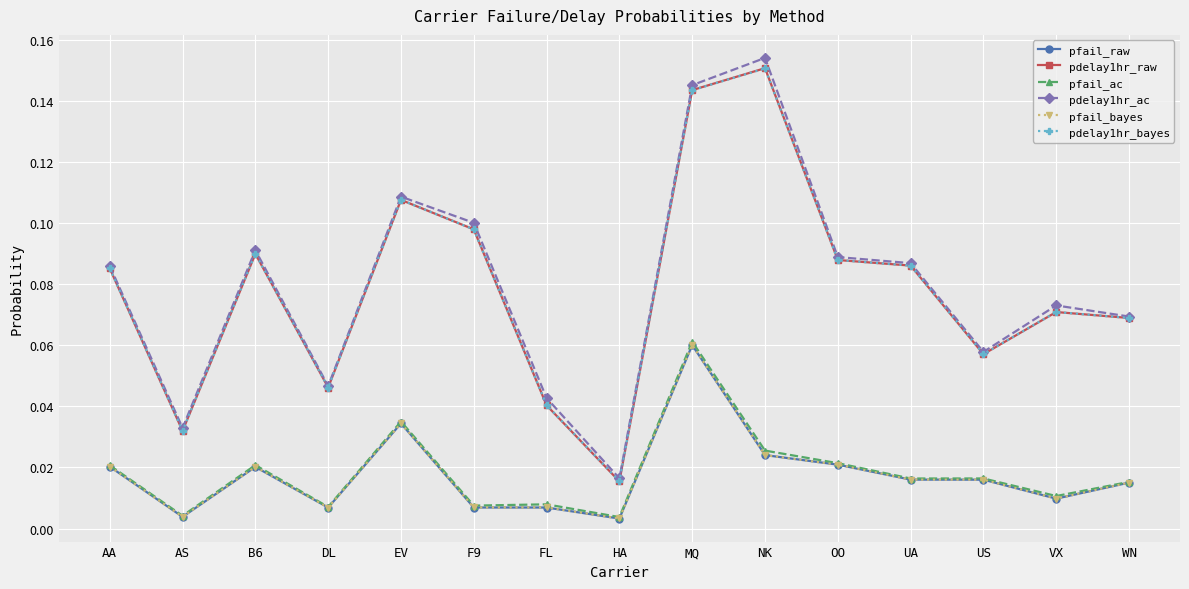

Which category has the highest value in the pfail_bayes series?

MQ